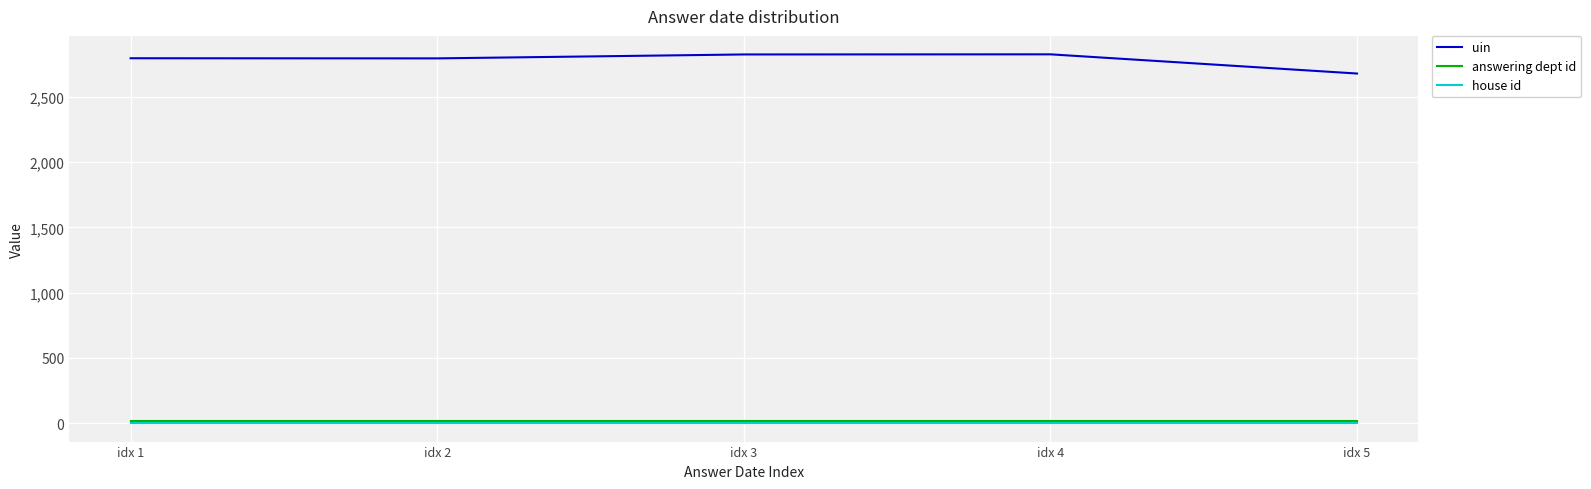

What is the highest value of the uin series?

2825